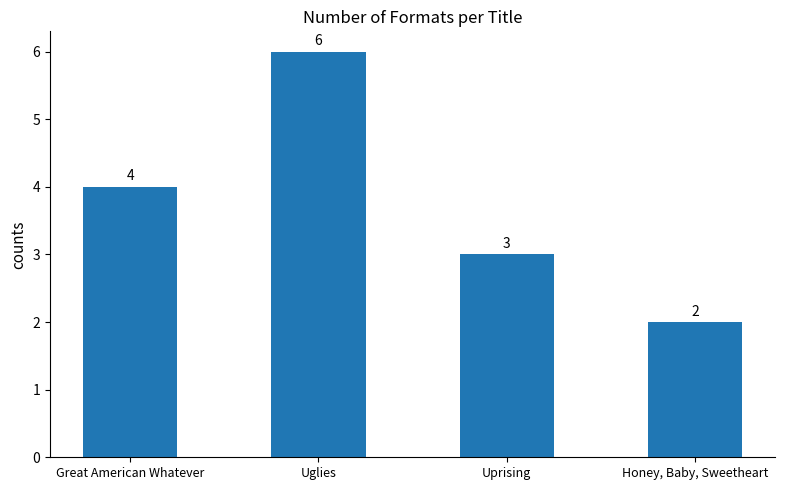

What is the difference between the second highest and second lowest values?

1